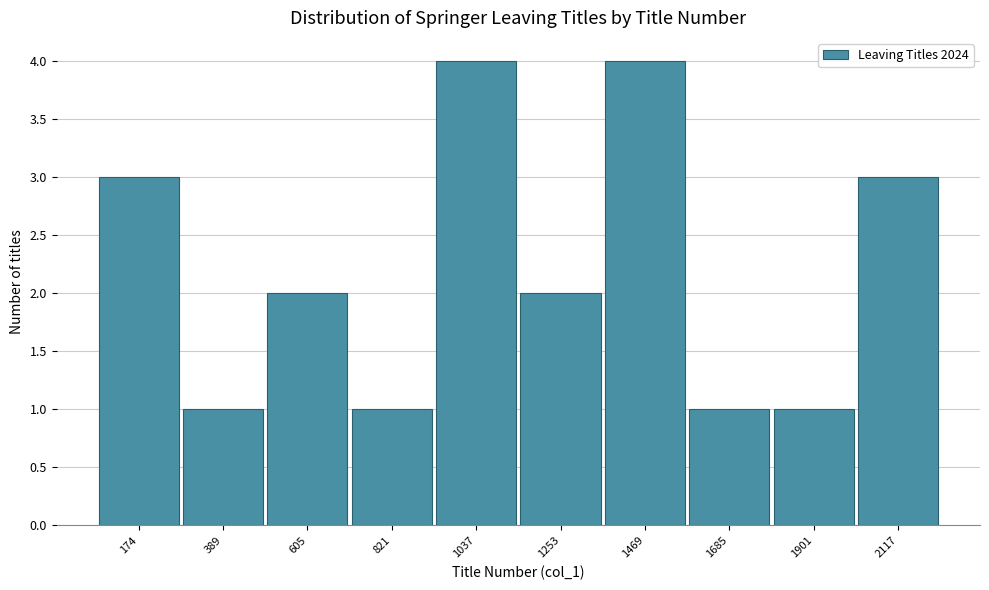

Reading left to right, extract all data points from this chart.

3	1	2	1	4	2	4	1	1	3